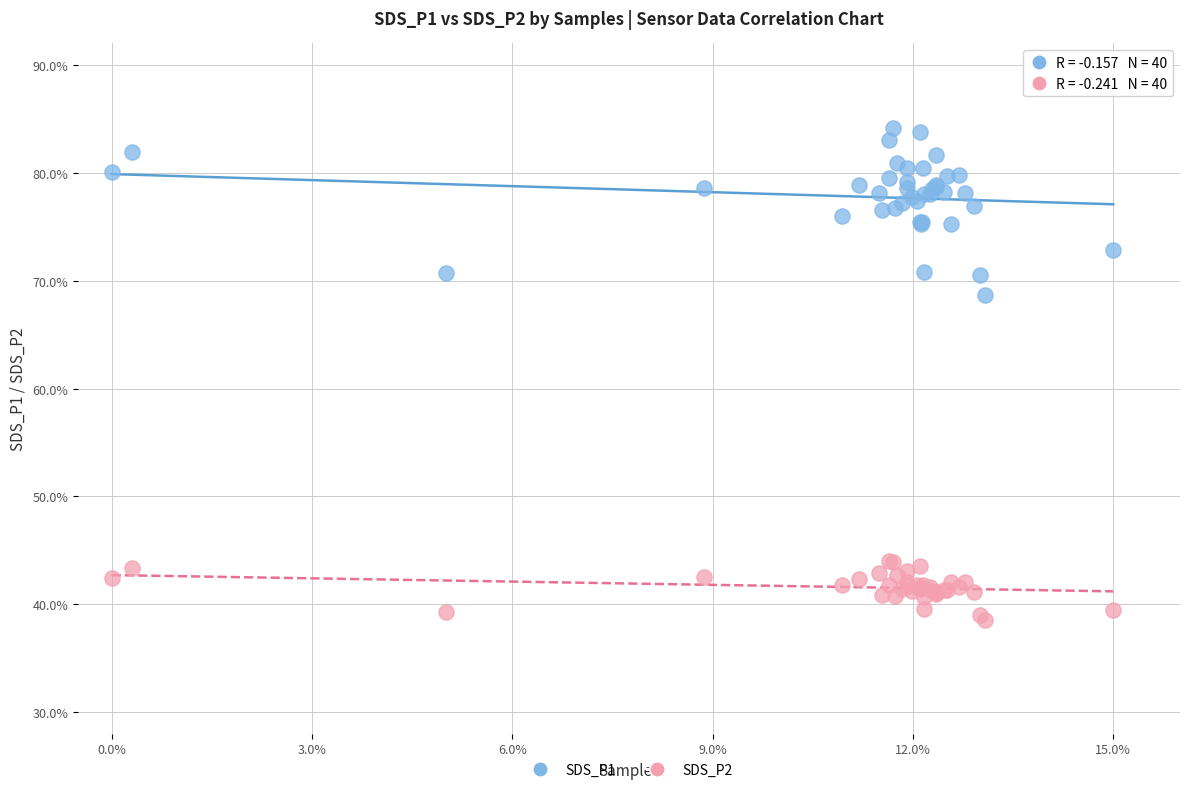

Which series contains the lowest Y value?

SDS_P2